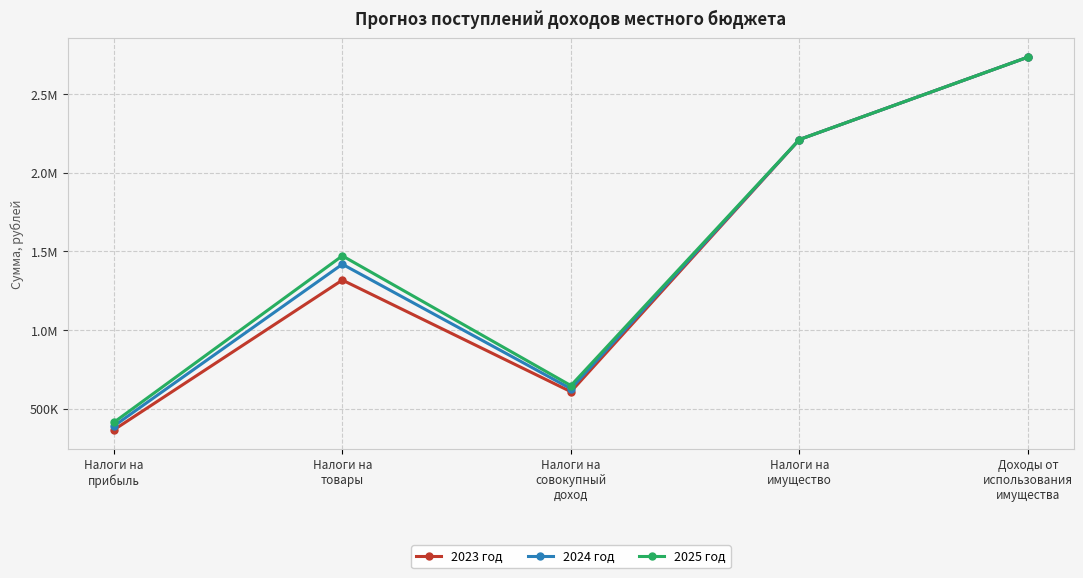

The value of 2023 год at Налоги на
совокупный
доход is 928459.9. True or false?

False